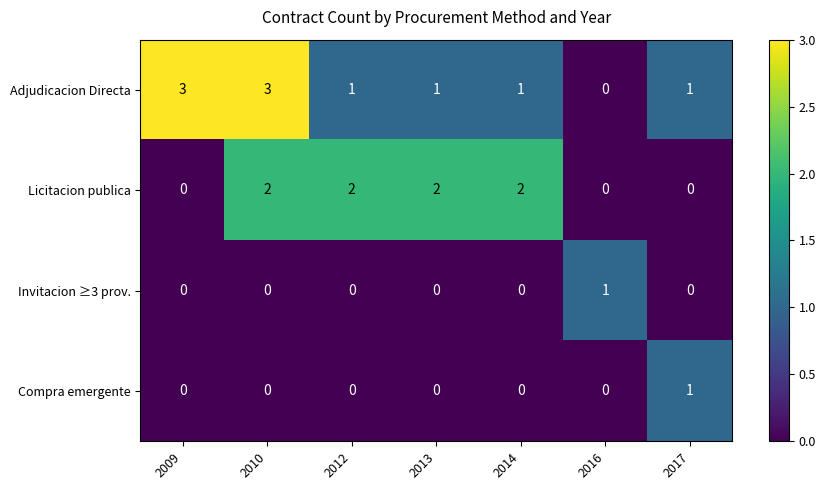

Reading right to left, what are all the values shown in this chart?

Adjudicacion Directa: 1	0	1	1	1	3	3
Licitacion publica: 0	0	2	2	2	2	0
Invitacion ≥3 prov.: 0	1	0	0	0	0	0
Compra emergente: 1	0	0	0	0	0	0